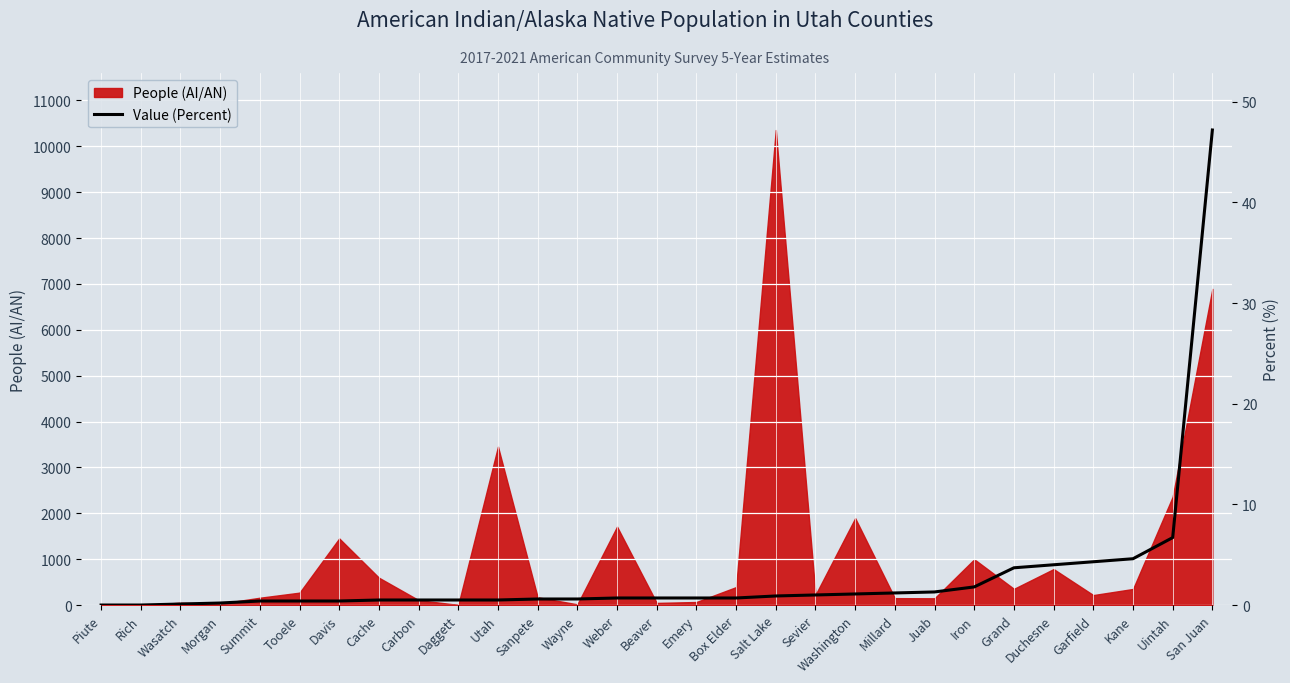

Rank the categories by value from highest to lowest.

San Juan, Uintah, Kane, Garfield, Duchesne, Grand, Iron, Juab, Millard, Washington, Sevier, Salt Lake, Weber, Beaver, Emery, Box Elder, Sanpete, Wayne, Cache, Carbon, Daggett, Utah, Summit, Tooele, Davis, Morgan, Wasatch, Piute, Rich